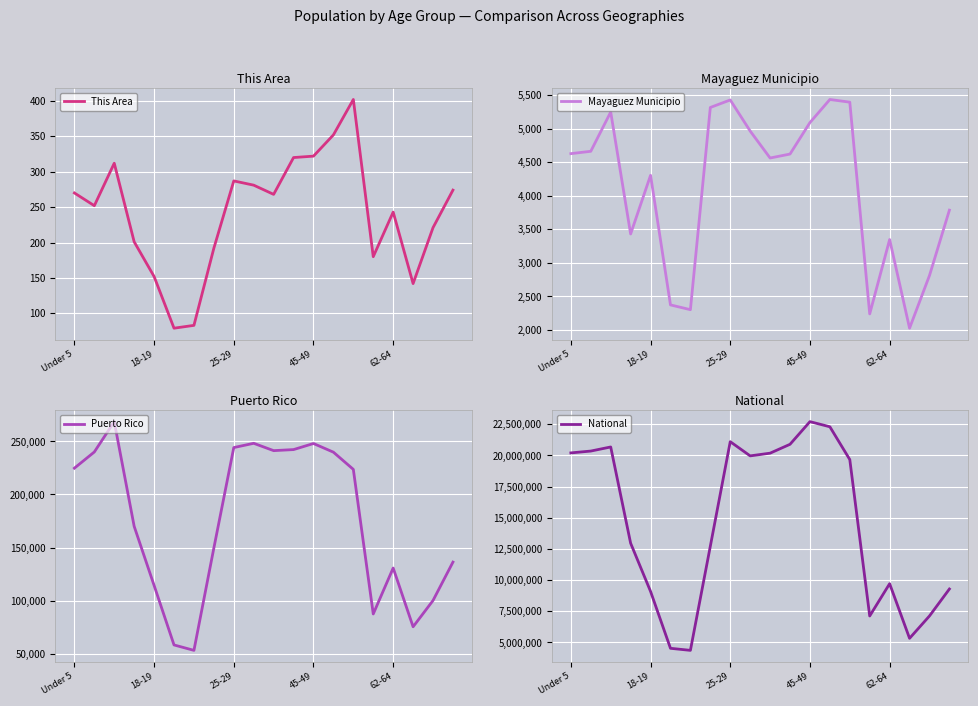

Is this an area chart (filled region under the line)?

No